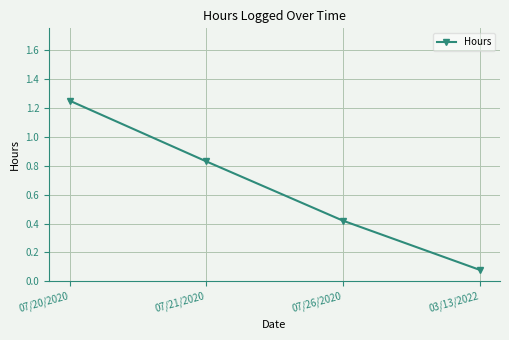

List the labels in order of value, largest first.

07/20/2020, 07/21/2020, 07/26/2020, 03/13/2022